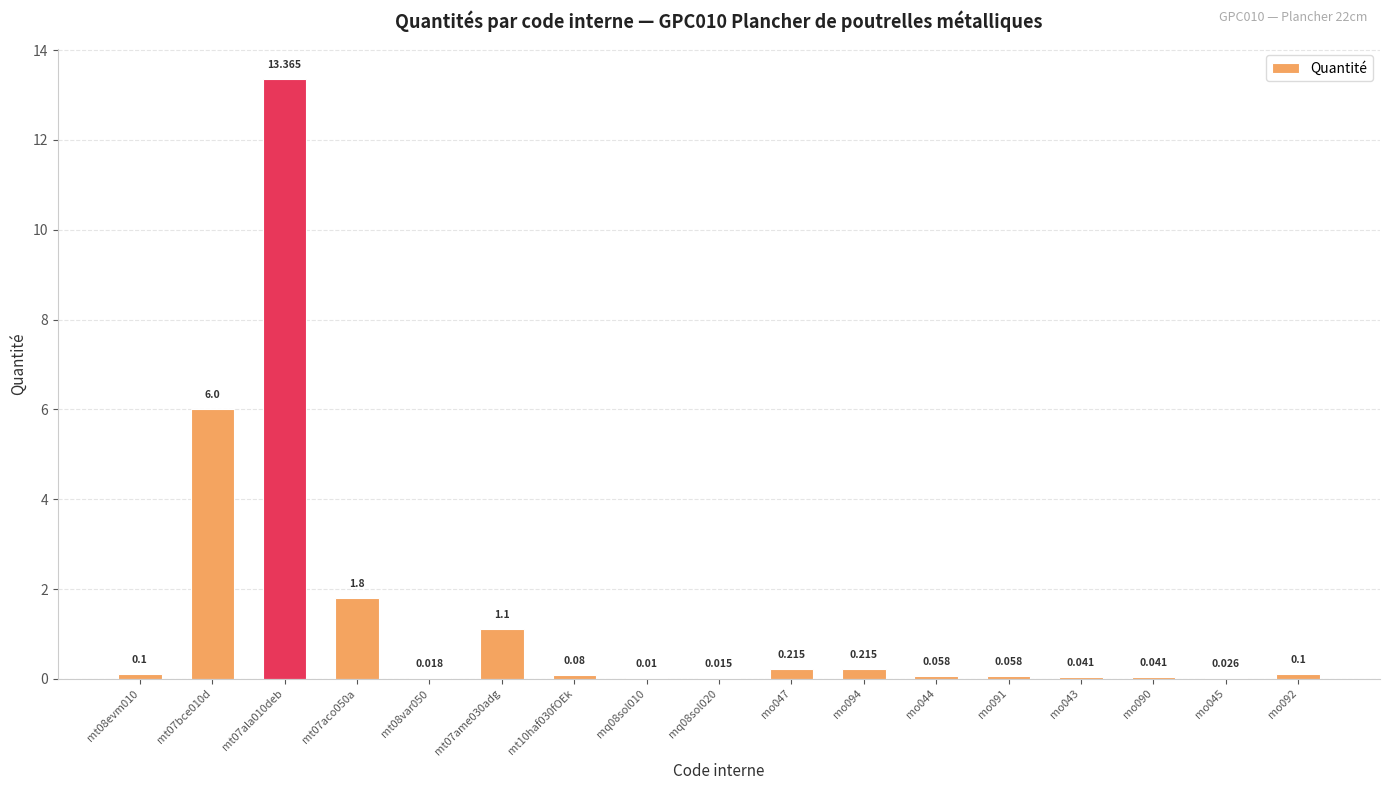

Reading left to right, list all the values displayed in this chart.

mt08evm010=0.1	mt07bce010d=6.0	mt07ala010deb=13.4	mt07aco050a=1.8	mt08var050=0.0	mt07ame030adg=1.1	mt10haf030fOEk=0.1	mq08sol010=0.0	mq08sol020=0.0	mo047=0.2	mo094=0.2	mo044=0.1	mo091=0.1	mo043=0.0	mo090=0.0	mo045=0.0	mo092=0.1